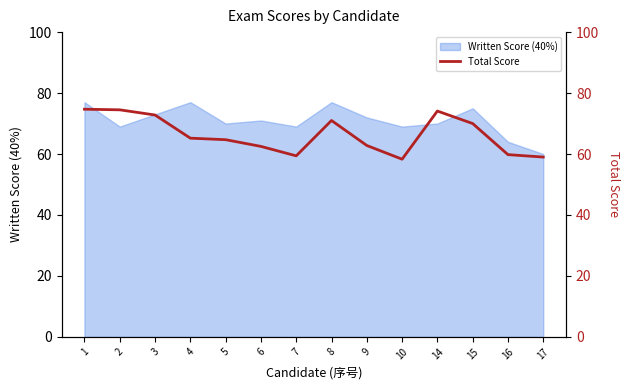

What is the value of the 14th point from the left?

59.0